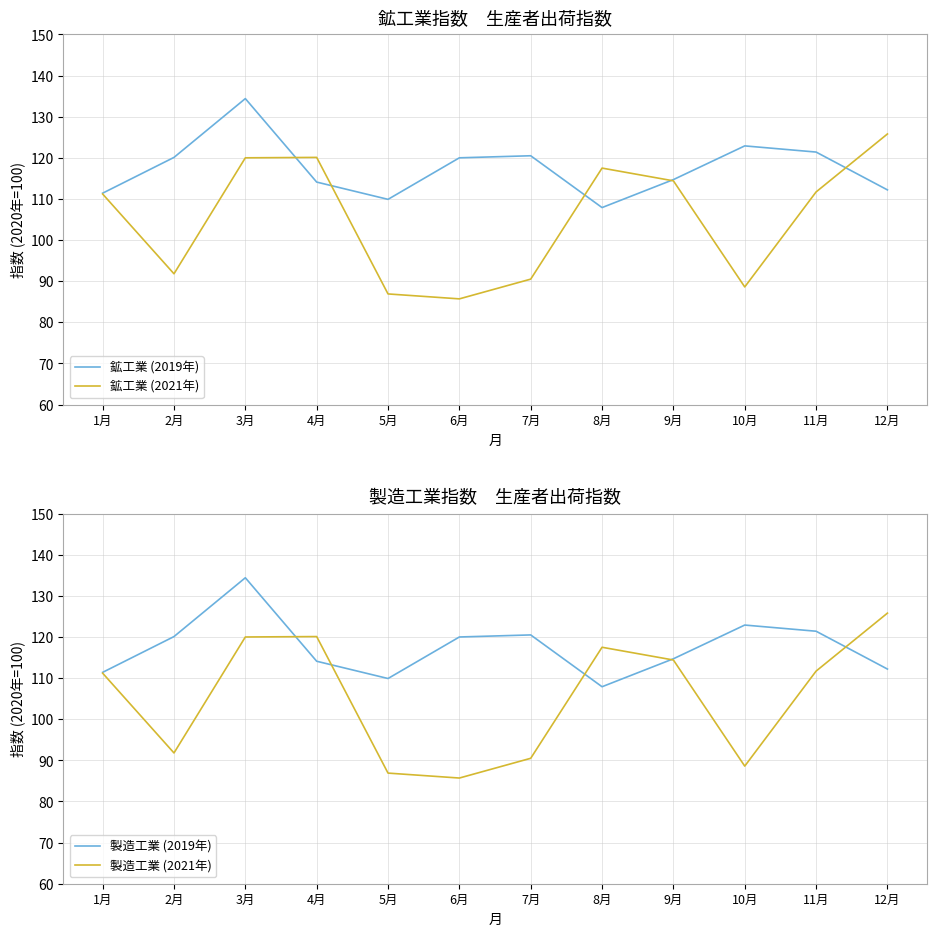

What is the smallest value displayed?

85.7